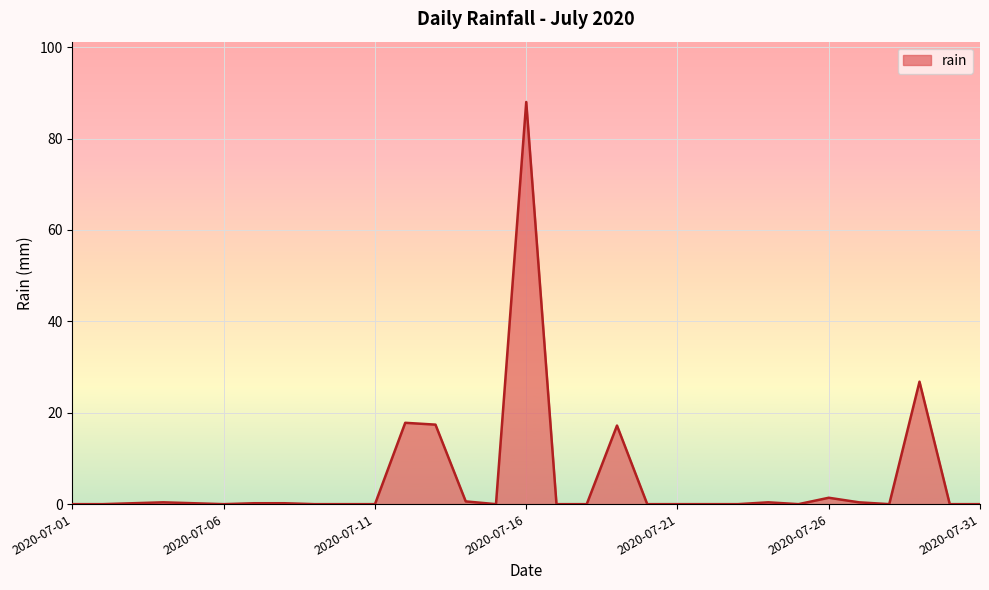

What is the difference between the maximum and minimum values?

88.0